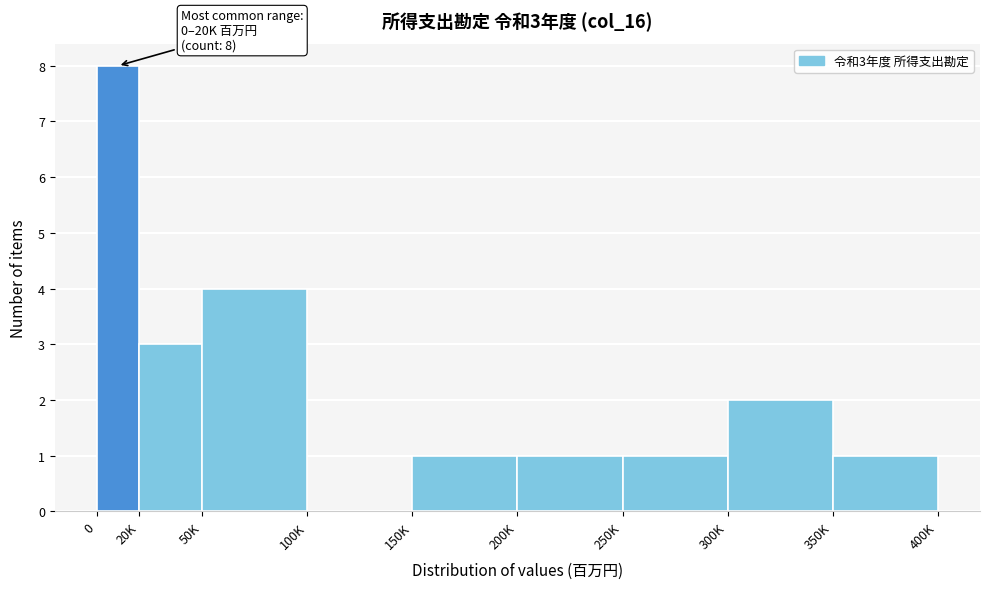

Reading left to right, extract all data points from this chart.

0=8	20K=3	50K=4	100K=0	150K=1	200K=1	250K=1	300K=2	350K=1